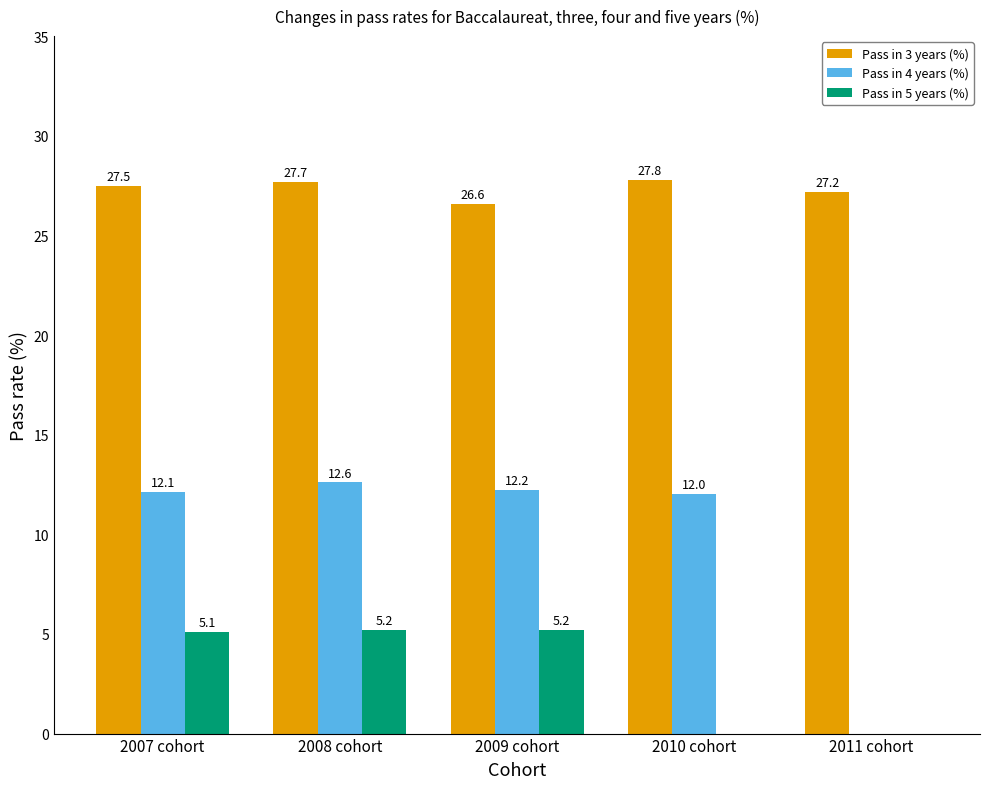

Reading left to right, what are all the values shown in this chart?

Pass in 3 years (%): 2007 cohort=27.5	2008 cohort=27.7	2009 cohort=26.6	2010 cohort=27.8	2011 cohort=27.2
Pass in 4 years (%): 2007 cohort=12.1	2008 cohort=12.6	2009 cohort=12.2	2010 cohort=12.0	2011 cohort=0.0
Pass in 5 years (%): 2007 cohort=5.1	2008 cohort=5.2	2009 cohort=5.2	2010 cohort=0.0	2011 cohort=0.0